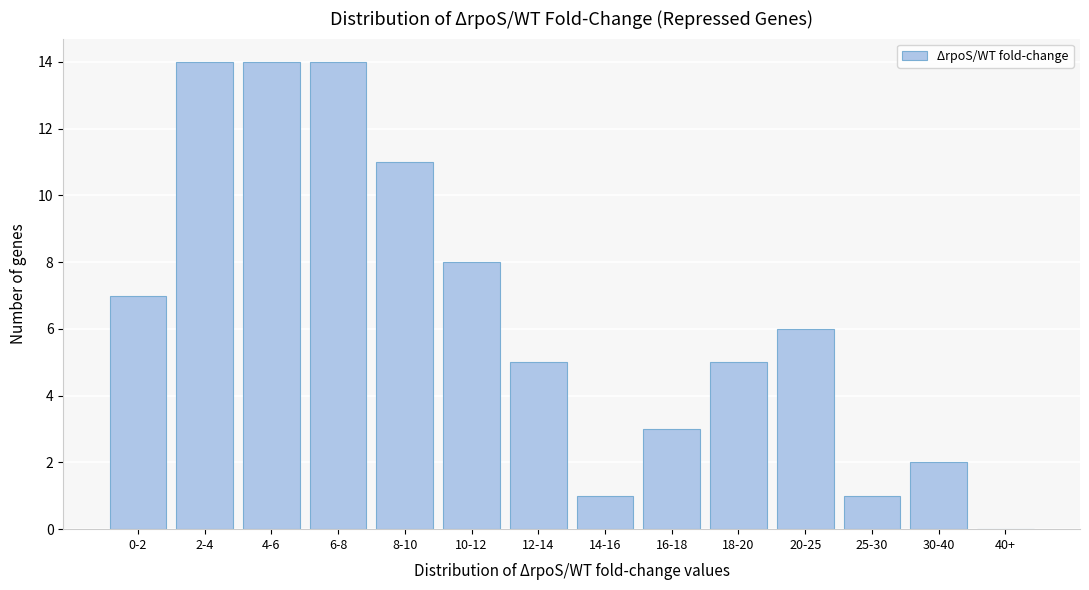

Reading right to left, list all the values displayed in this chart.

40+=0	30-40=2	25-30=1	20-25=6	18-20=5	16-18=3	14-16=1	12-14=5	10-12=8	8-10=11	6-8=14	4-6=14	2-4=14	0-2=7